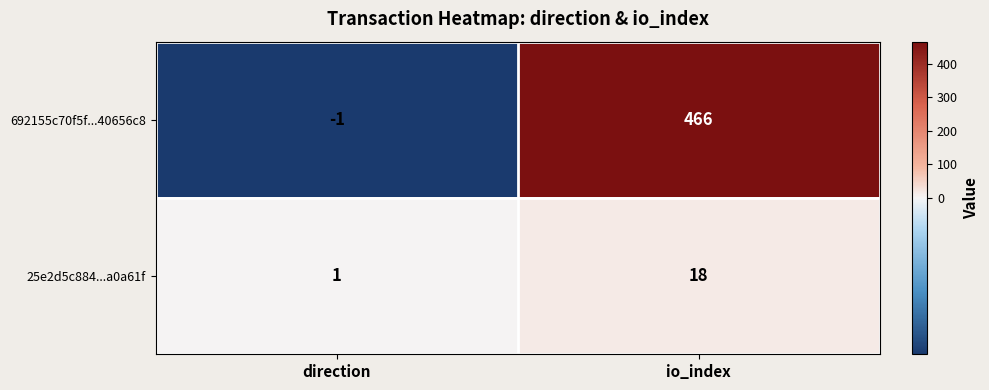

What is the sum of all 25e2d5c884...a0a61f values?

19